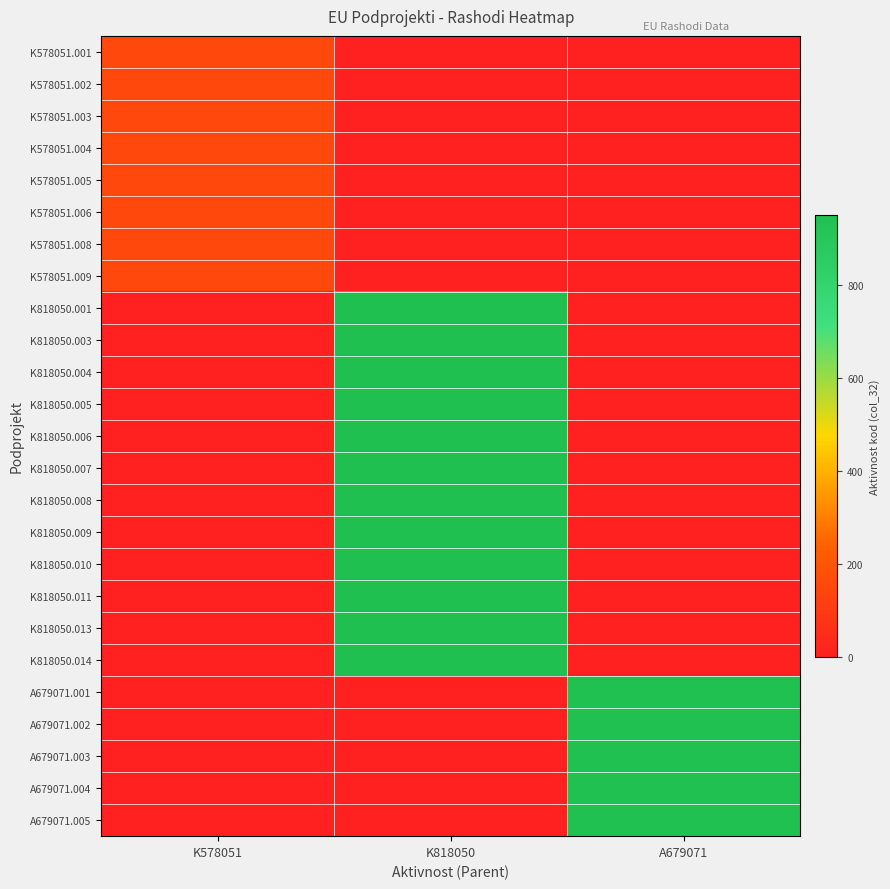

How many distinct data groups are displayed?

25